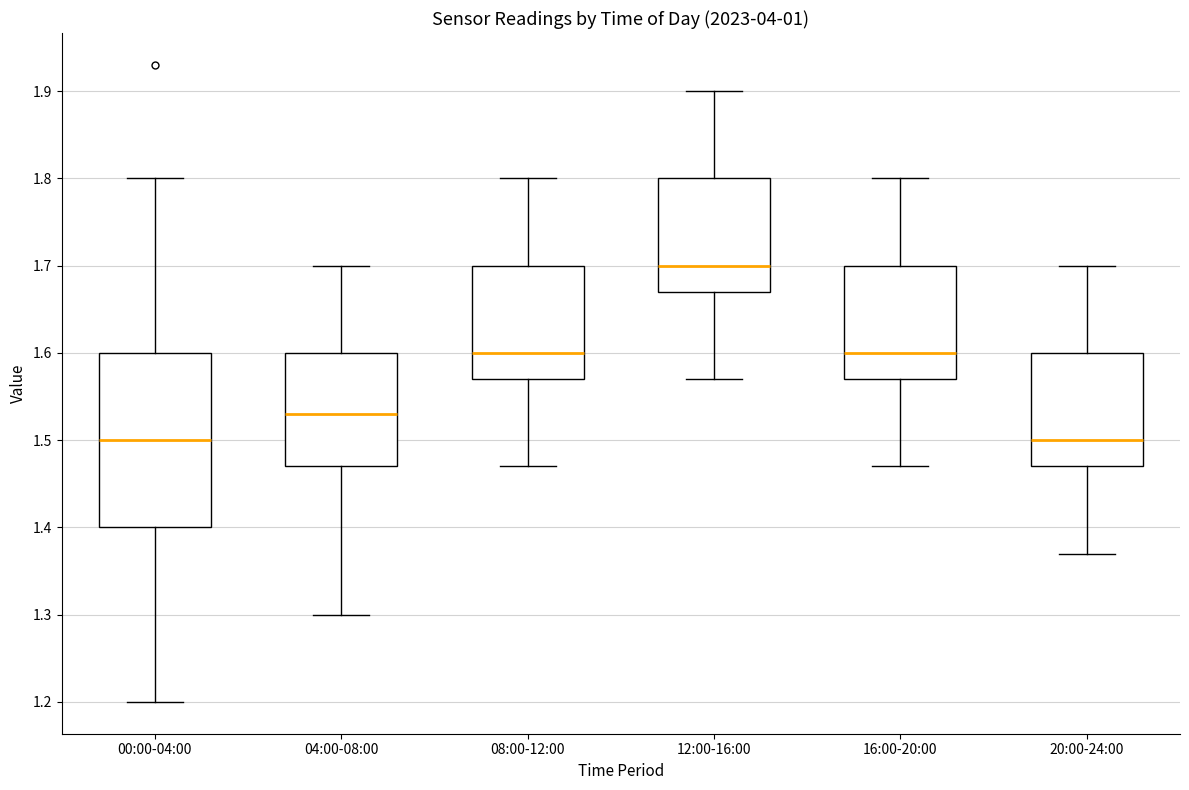

Reading left to right, read every box against the y-axis: the position of its median line, the range the box covers, and the ends of its whiskers. The values are not printed on the chart, so give them approximately, as read against the axis.

00:00-04:00: median 1.50, box 1.40 to 1.60, whiskers 1.20 to 1.80
04:00-08:00: median 1.53, box 1.47 to 1.60, whiskers 1.30 to 1.70
08:00-12:00: median 1.60, box 1.57 to 1.70, whiskers 1.47 to 1.80
12:00-16:00: median 1.70, box 1.67 to 1.80, whiskers 1.57 to 1.90
16:00-20:00: median 1.60, box 1.57 to 1.70, whiskers 1.47 to 1.80
20:00-24:00: median 1.50, box 1.47 to 1.60, whiskers 1.37 to 1.70